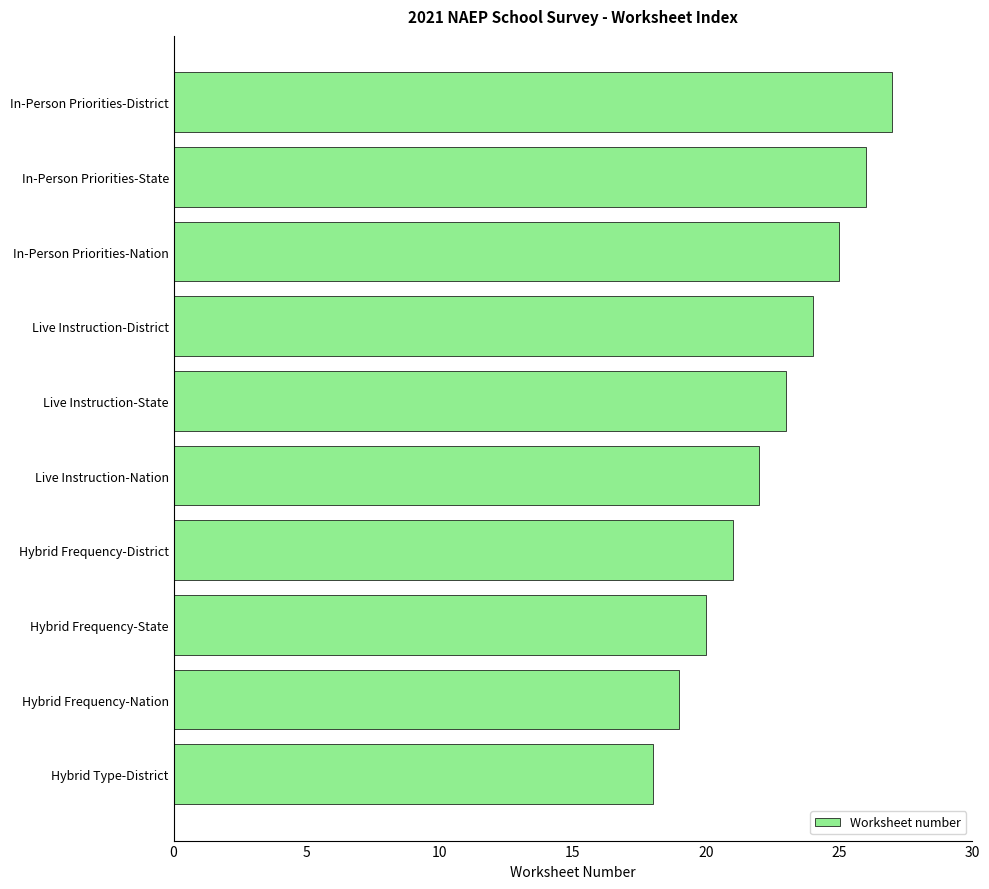

Which has a higher value, In-Person Priorities-Nation or Live Instruction-State?

In-Person Priorities-Nation